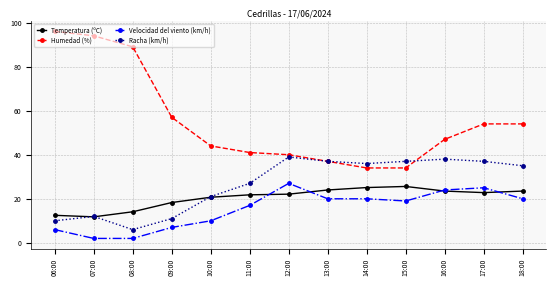

Read the Temperatura (ºC) value at 15:00.

25.6